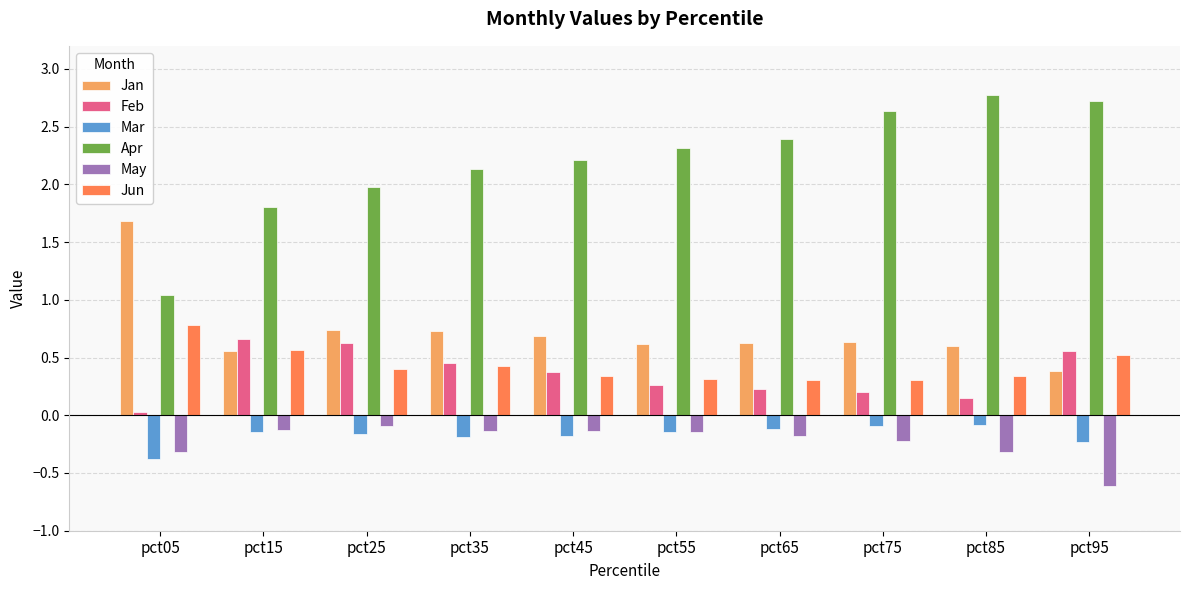

The value of Jun at pct95 is 0.7. True or false?

False